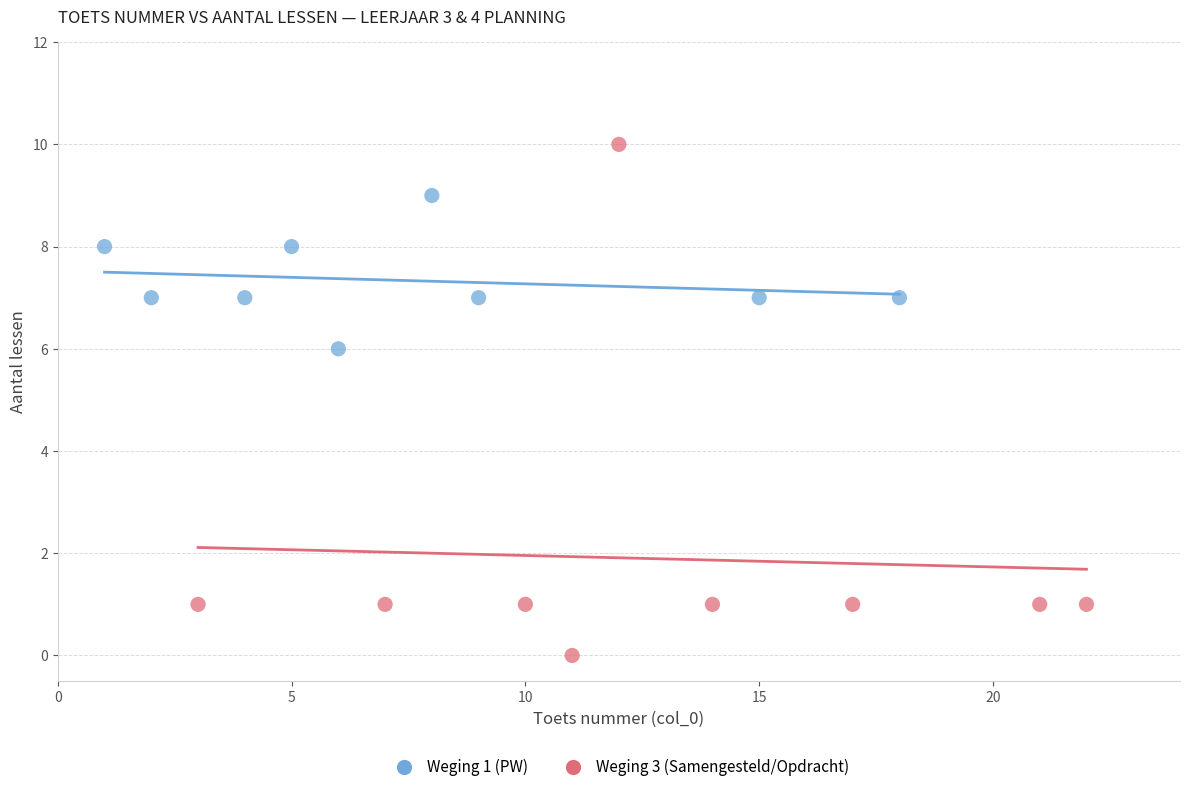

Which series reaches the minimum Y coordinate?

Weging 3 (Samengesteld/Opdracht)